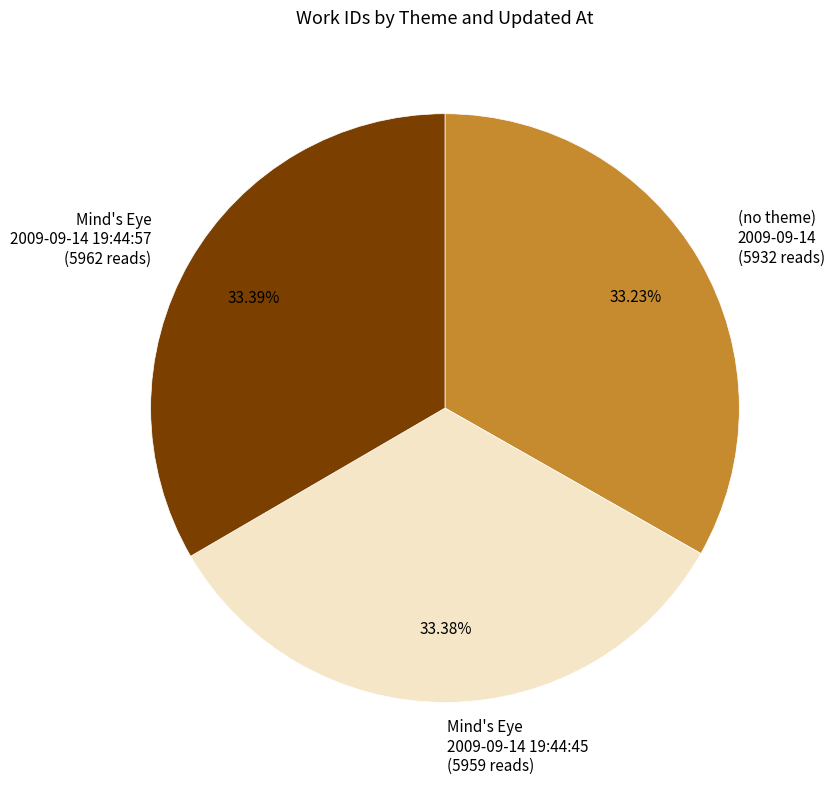

To the nearest percent, what is the average slice percentage?

33%